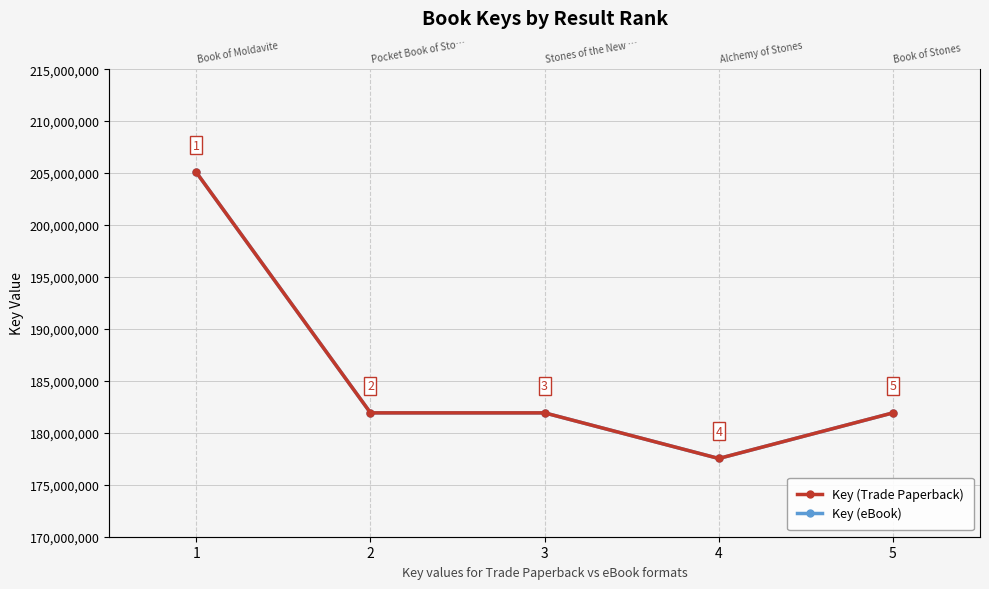

What are all the series names shown in the legend?

Key (Trade Paperback), Key (eBook)